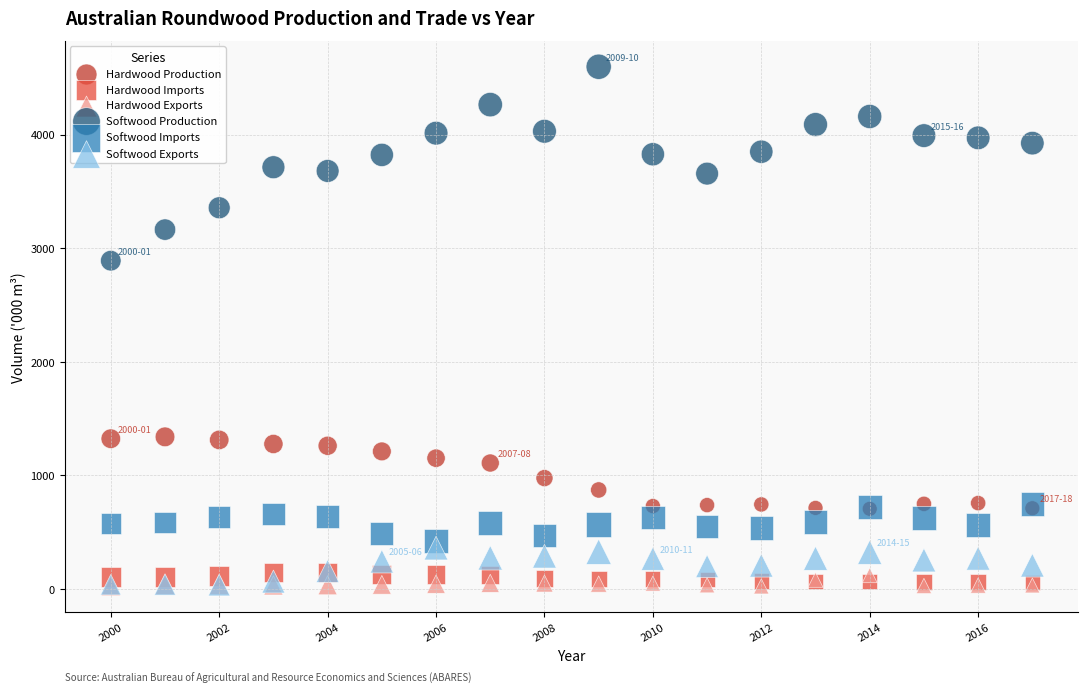

Across all series, what Y value is closest to 2310?

2889.6